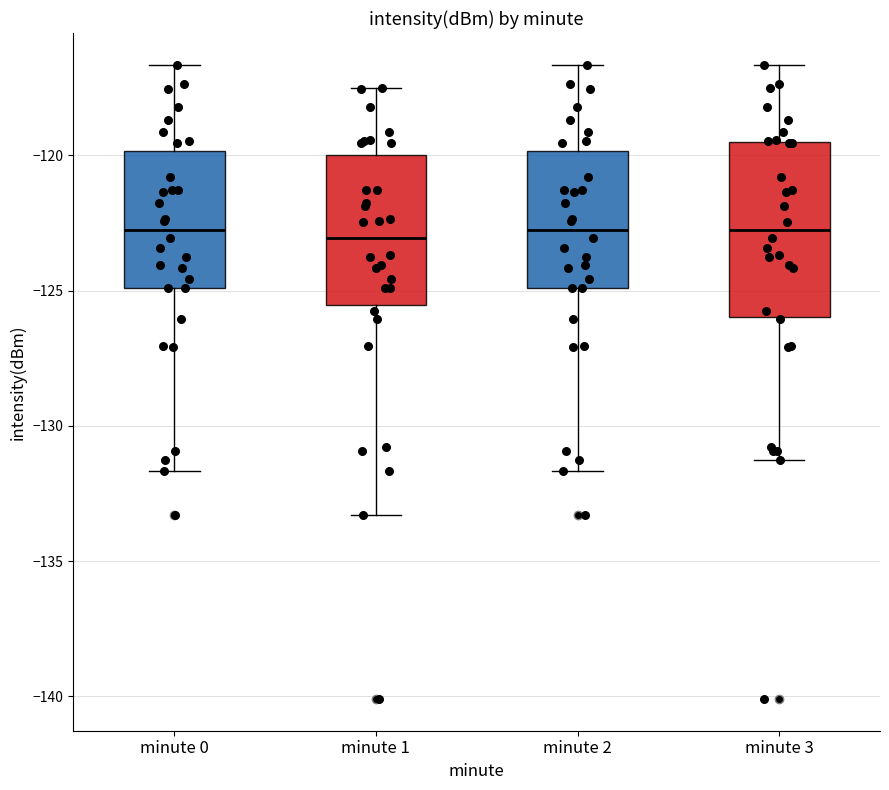

Reading left to right, transcribe this box plot: for each box, give where its median line is, the range the box spans, and where its two whiskers end, as read against the y-axis. The values are not printed on the chart, so give them approximately, as read against the axis.

minute 0: median -123.0, box -125.0 to -120.0, whiskers -131.5 to -116.5
minute 1: median -123.0, box -125.5 to -120.0, whiskers -133.5 to -117.5
minute 2: median -123.0, box -125.0 to -120.0, whiskers -131.5 to -116.5
minute 3: median -123.0, box -126.0 to -119.5, whiskers -131.5 to -116.5